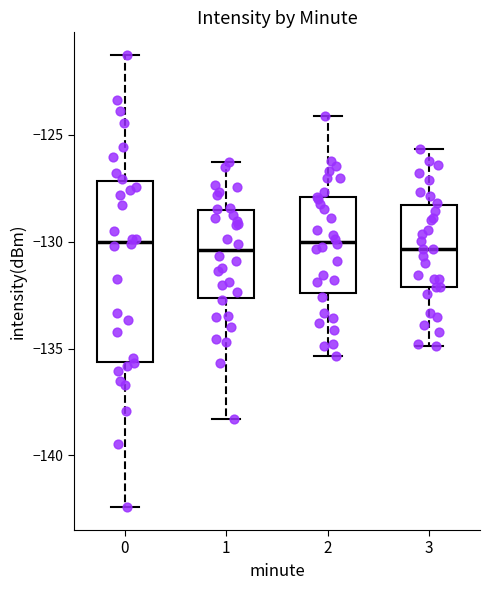

Reading left to right, read every box against the y-axis: the position of its median line, the range the box covers, and the ends of its whiskers. The values are not printed on the chart, so give them approximately, as read against the axis.

0: median -130.0, box -135.5 to -127.0, whiskers -142.5 to -121.5
1: median -130.5, box -132.5 to -128.5, whiskers -138.5 to -126.5
2: median -130.0, box -132.5 to -128.0, whiskers -135.5 to -124.0
3: median -130.5, box -132.0 to -128.5, whiskers -135.0 to -125.5